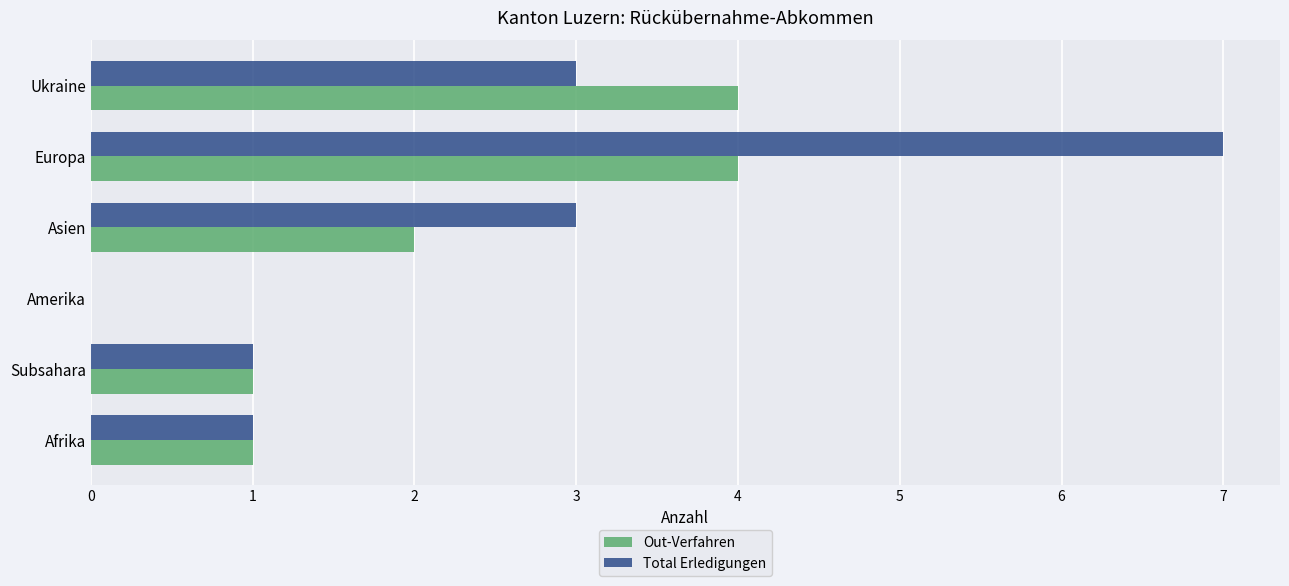

What is the average value of the Out-Verfahren series?

2